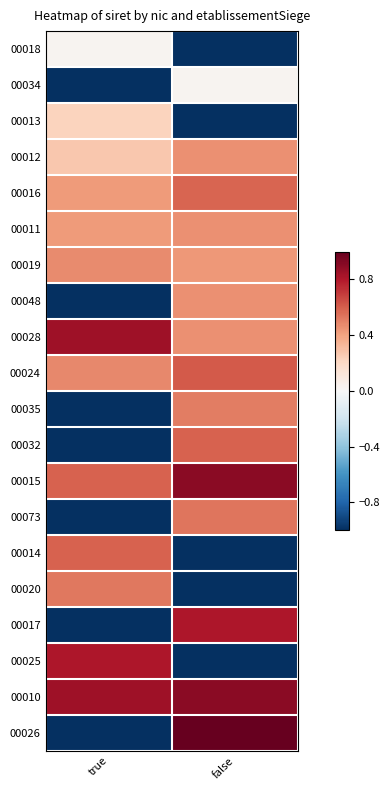

What is the spread (max minus min) of values at true?

1.8